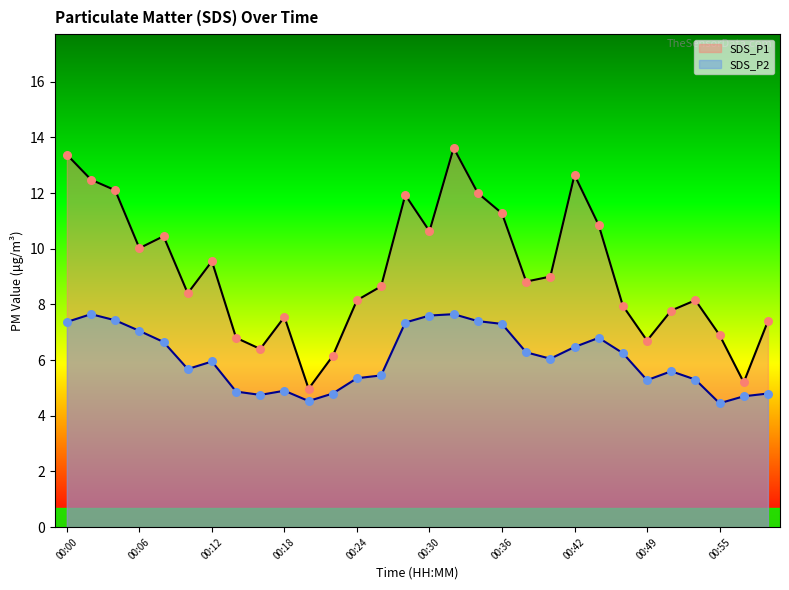

Which series contains the lowest Y value?

SDS_P2